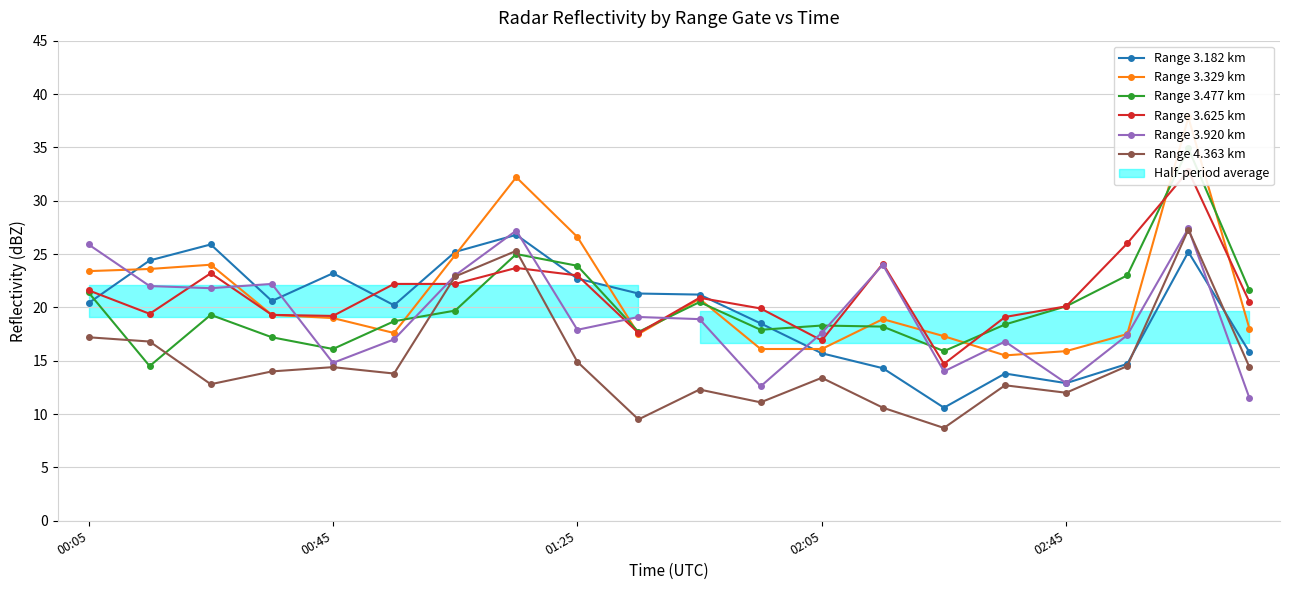

Is it true that Range 4.363 km equals 24.8 at 00:05?

False